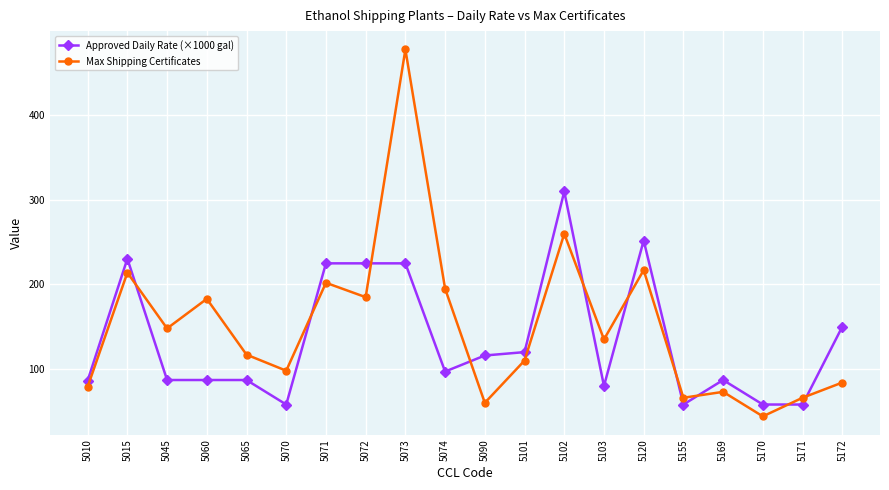

Rank the series at 5060 from lowest to highest value.

Approved Daily Rate (×1000 gal), Max Shipping Certificates